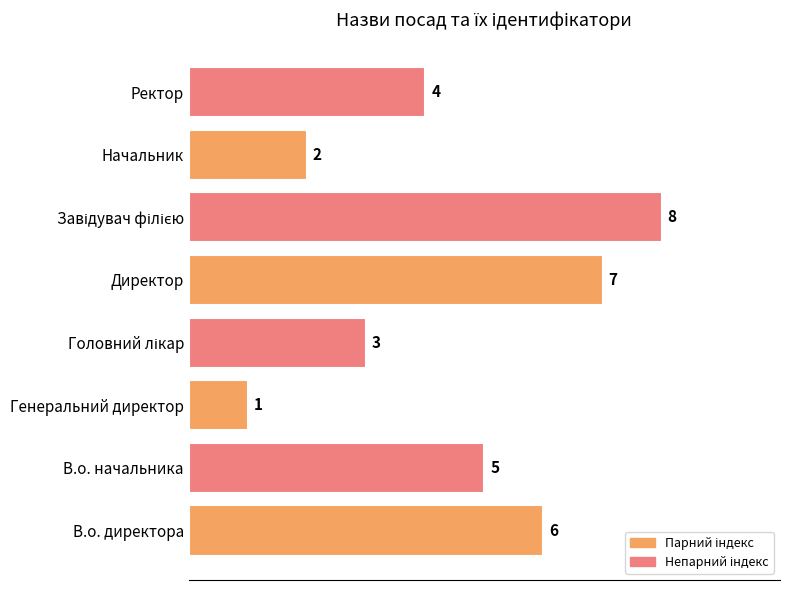

Reading top to bottom, transcribe all the data shown in this chart.

4	2	8	7	3	1	5	6